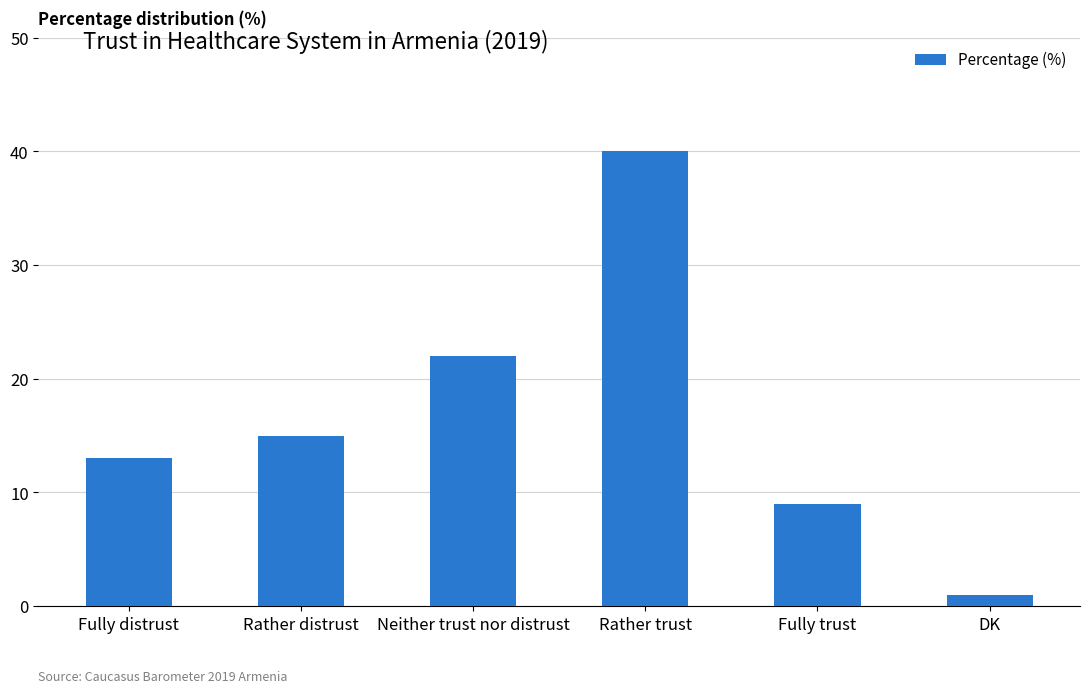

How many bars are there in total?

6